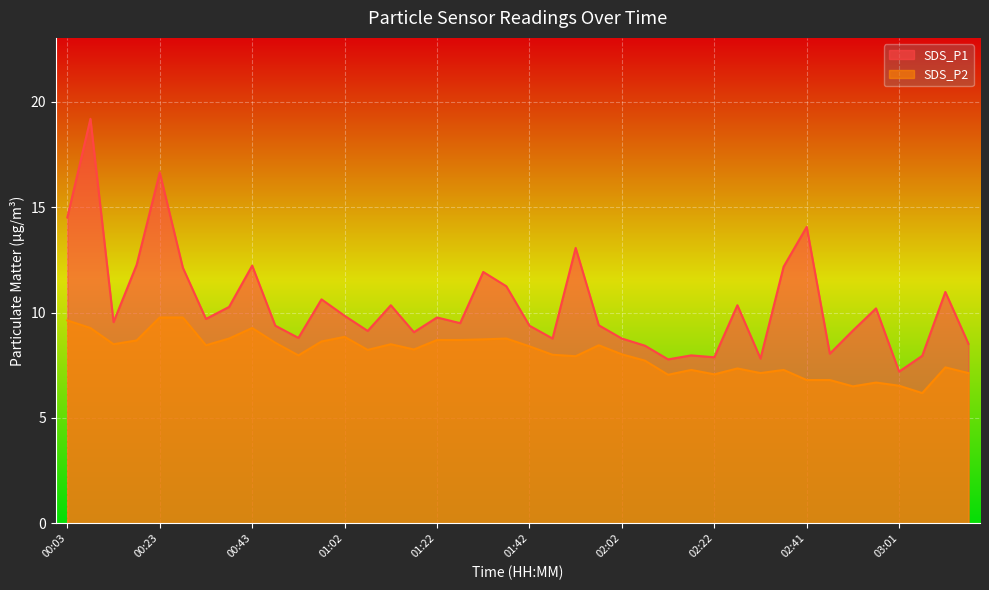

Reading left to right, list all the values displayed in this chart.

SDS_P1: 14.5	19.2	9.6	12.3	16.6	12.1	9.7	10.3	12.2	9.4	8.8	10.6	9.8	9.1	10.3	9.1	9.8	9.5	11.9	11.2	9.4	8.8	13.1	9.4	8.8	8.4	7.8	8.0	7.9	10.3	7.8	12.2	14.1	8.1	9.2	10.2	7.2	8.0	11.0	8.5
SDS_P2: 9.6	9.3	8.5	8.7	9.8	9.8	8.4	8.8	9.3	8.6	8.0	8.6	8.8	8.2	8.5	8.2	8.7	8.7	8.7	8.8	8.4	8.0	7.9	8.4	8.0	7.7	7.0	7.3	7.1	7.3	7.1	7.3	6.8	6.8	6.5	6.7	6.5	6.2	7.4	7.1